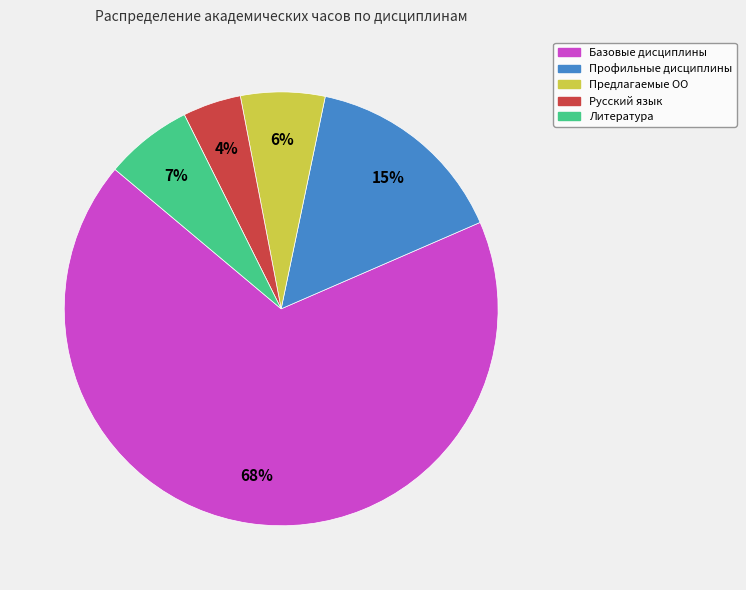

True or false: Профильные дисциплины accounts for 5% of the total.

False